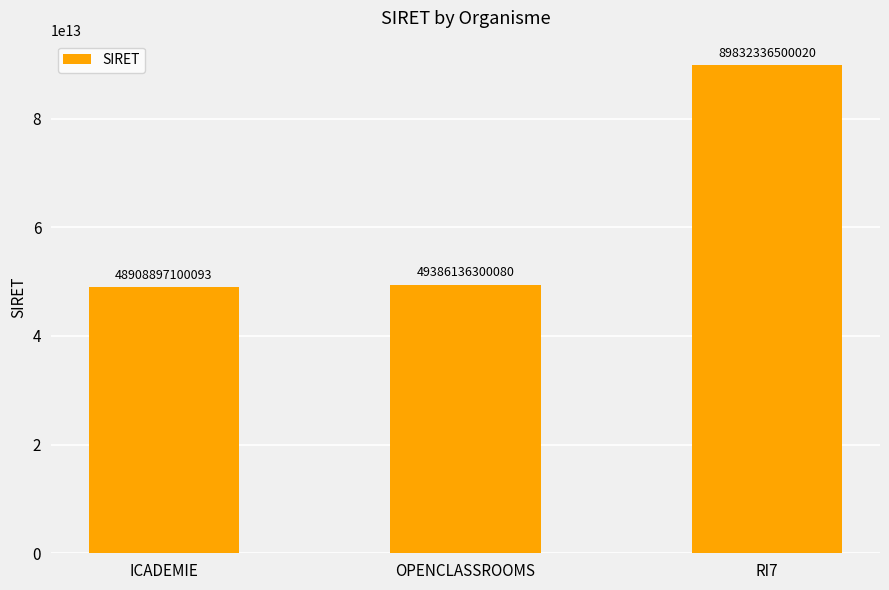

What position from the right is OPENCLASSROOMS?

2